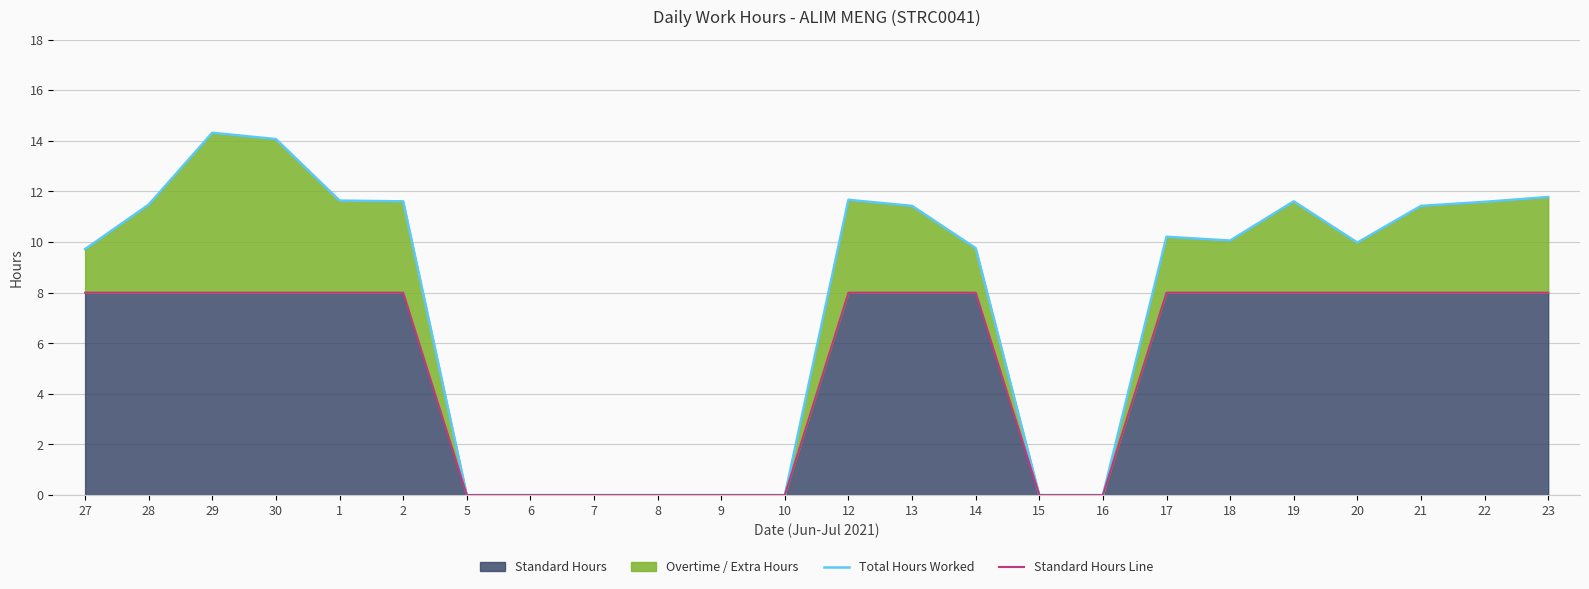

What is the difference between the Total Hours Worked values at 5 and 12?

11.7